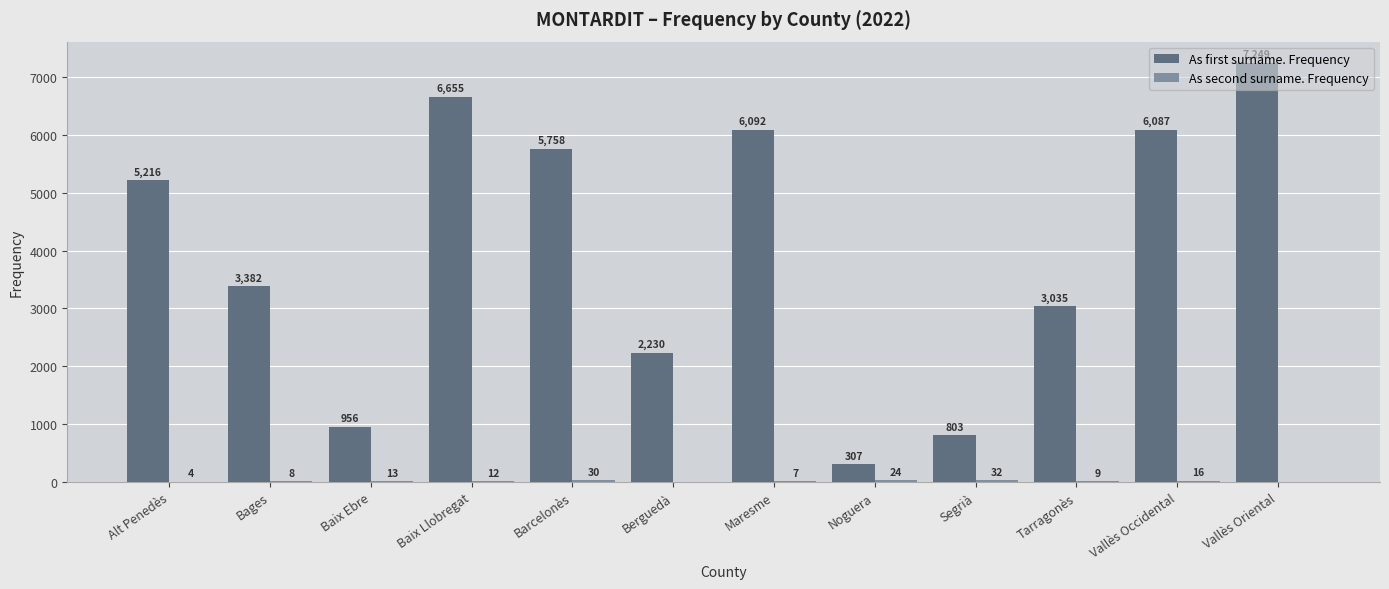

Between Barcelonès and Vallès Occidental, which series saw the biggest shift?

As first surname. Frequency